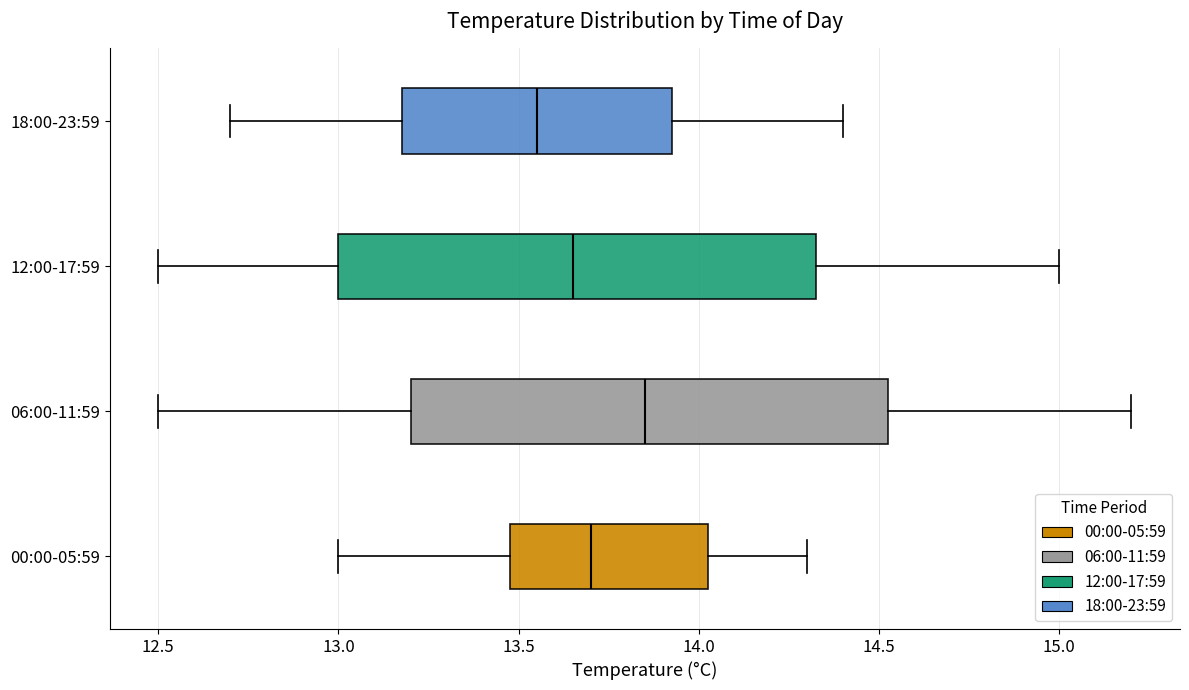

Where is the right edge of the box for 12:00-17:59 on the x-axis? The values are not printed on the chart, so give them approximately, as read against the axis.

14.35